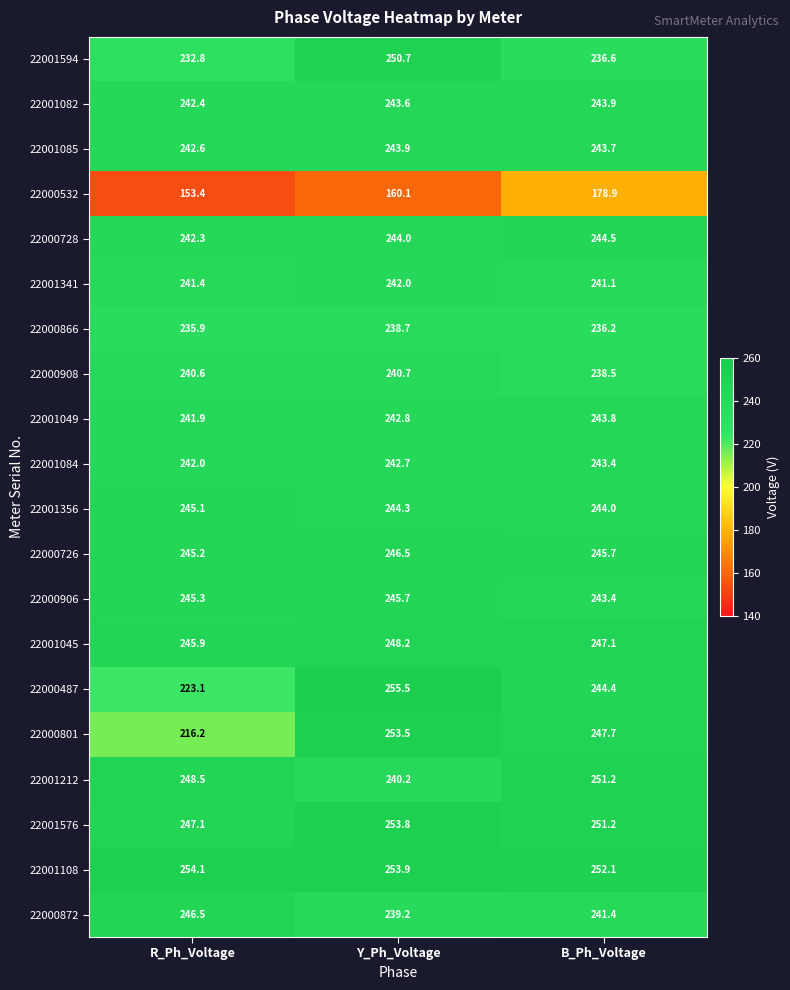

Which series has the largest total across all categories?

22001108